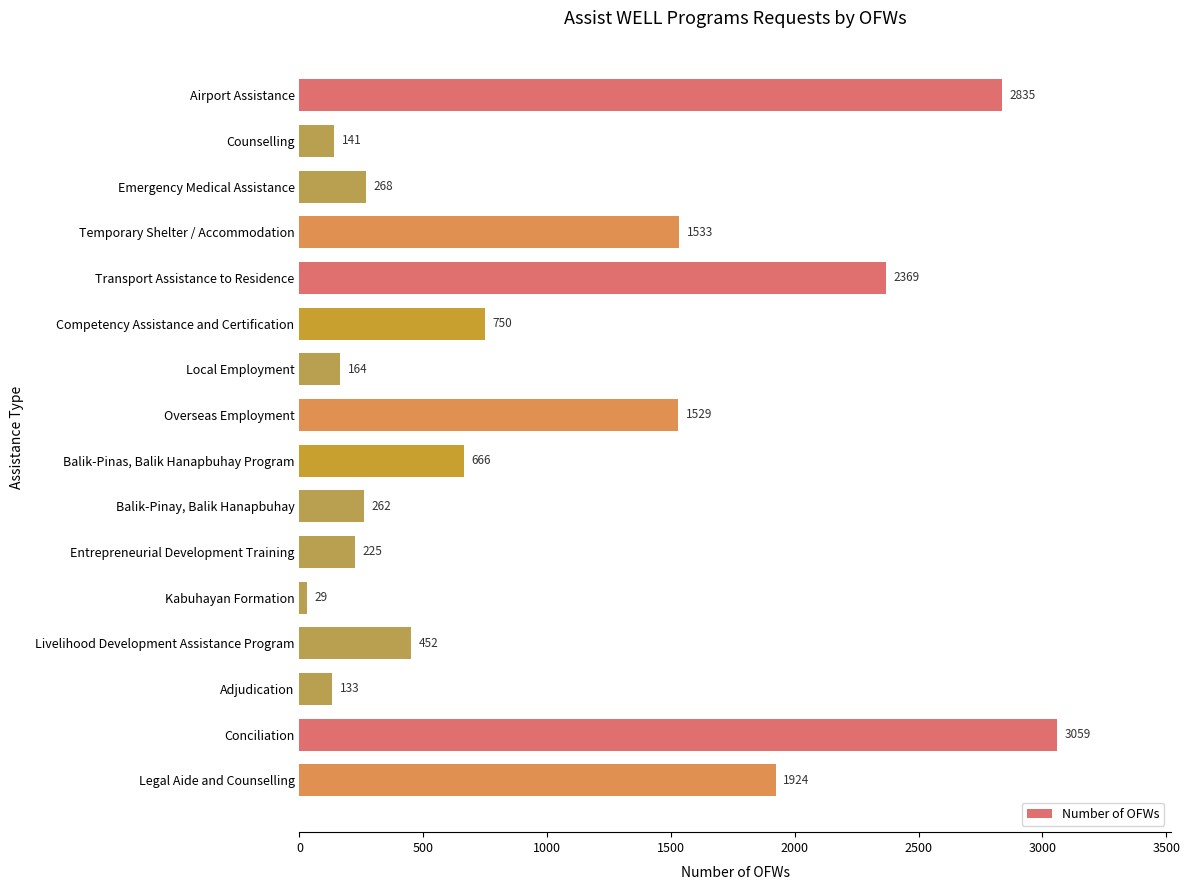

What is the difference between the values at Entrepreneurial Development Training and Legal Aide and Counselling?

1699